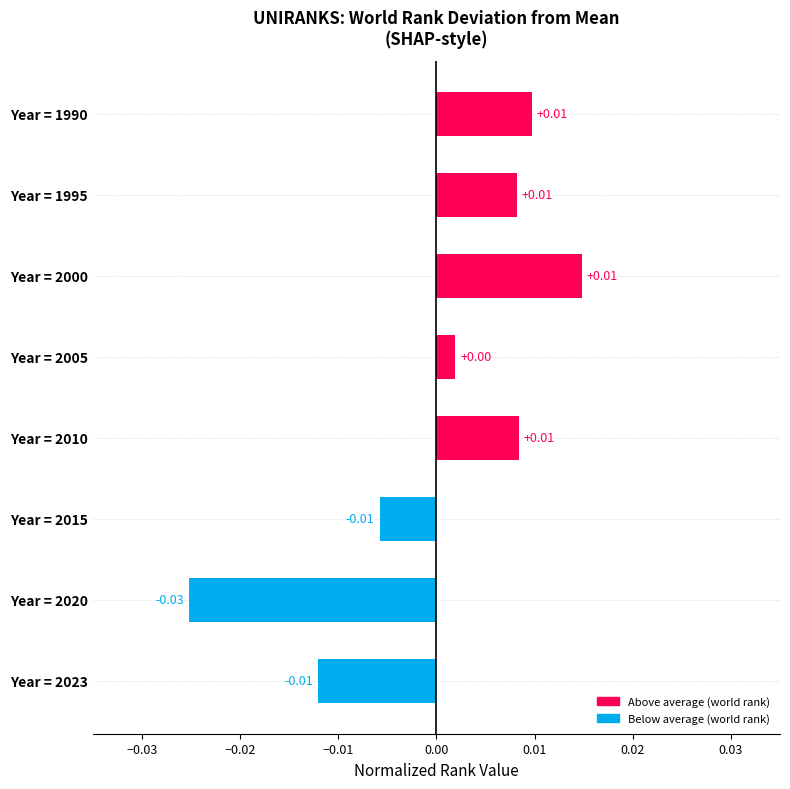

How many values are below zero?

3